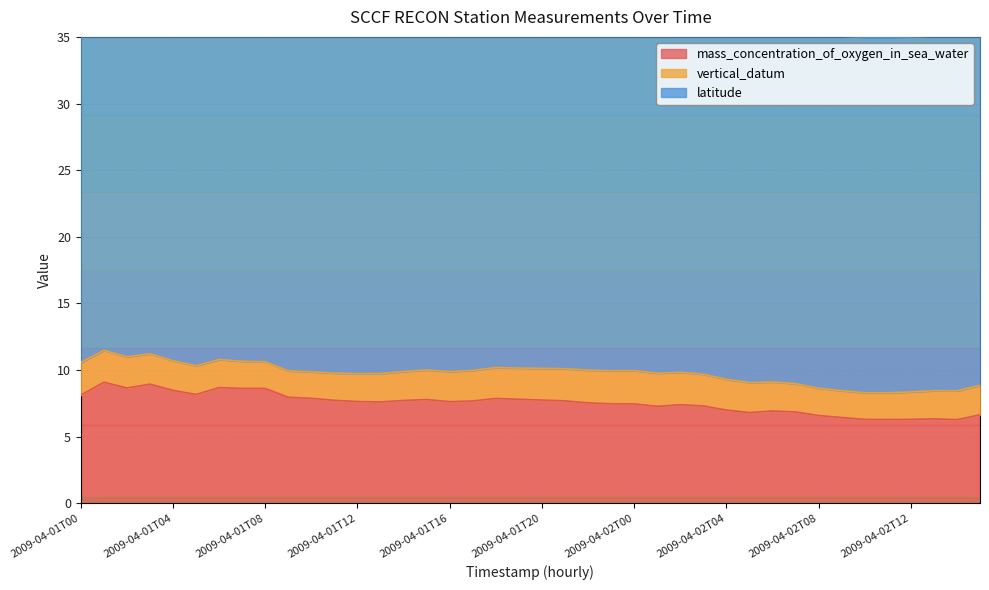

What are all the series names shown in the legend?

mass_concentration_of_oxygen_in_sea_water, vertical_datum, latitude